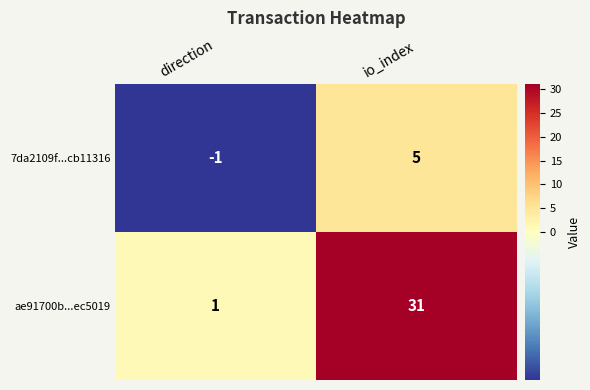

Is it true that ae91700b...ec5019 equals 21 at io_index?

False